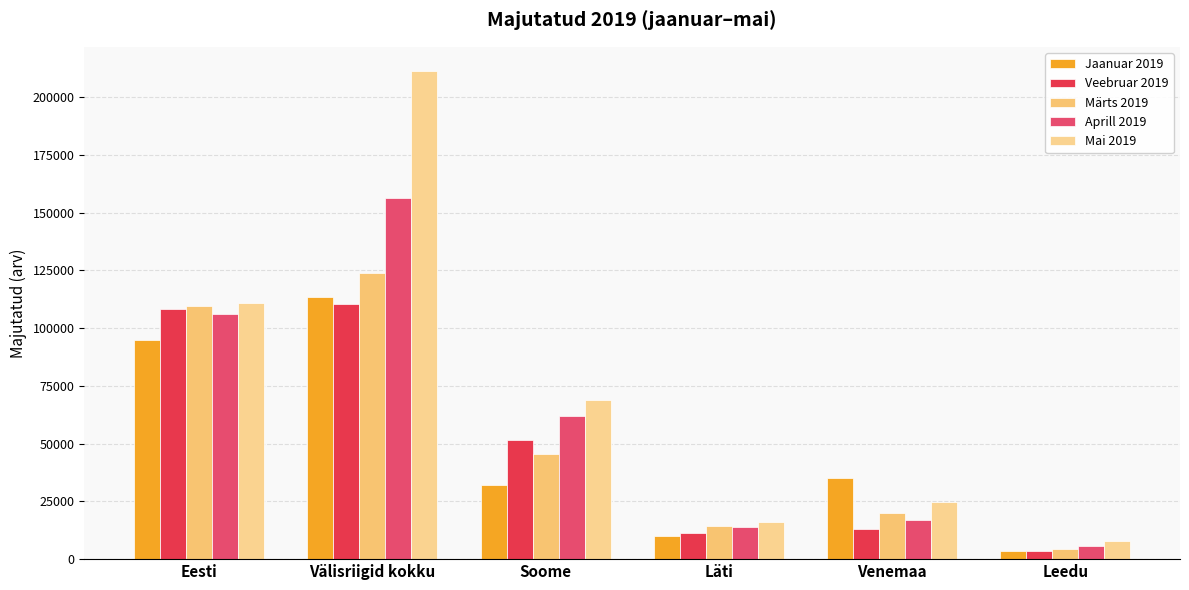

Reading left to right, what are all the values shown in this chart?

Jaanuar 2019: Eesti=94757	Välisriigid kokku=113648	Soome=31968	Läti=10007	Venemaa=34924	Leedu=3631
Veebruar 2019: Eesti=108322	Välisriigid kokku=110614	Soome=51416	Läti=11343	Venemaa=12932	Leedu=3346
Märts 2019: Eesti=109420	Välisriigid kokku=123964	Soome=45353	Läti=14523	Venemaa=19969	Leedu=4262
Aprill 2019: Eesti=105940	Välisriigid kokku=156209	Soome=62142	Läti=13873	Venemaa=16886	Leedu=5811
Mai 2019: Eesti=110780	Välisriigid kokku=211279	Soome=69053	Läti=16034	Venemaa=24552	Leedu=8039